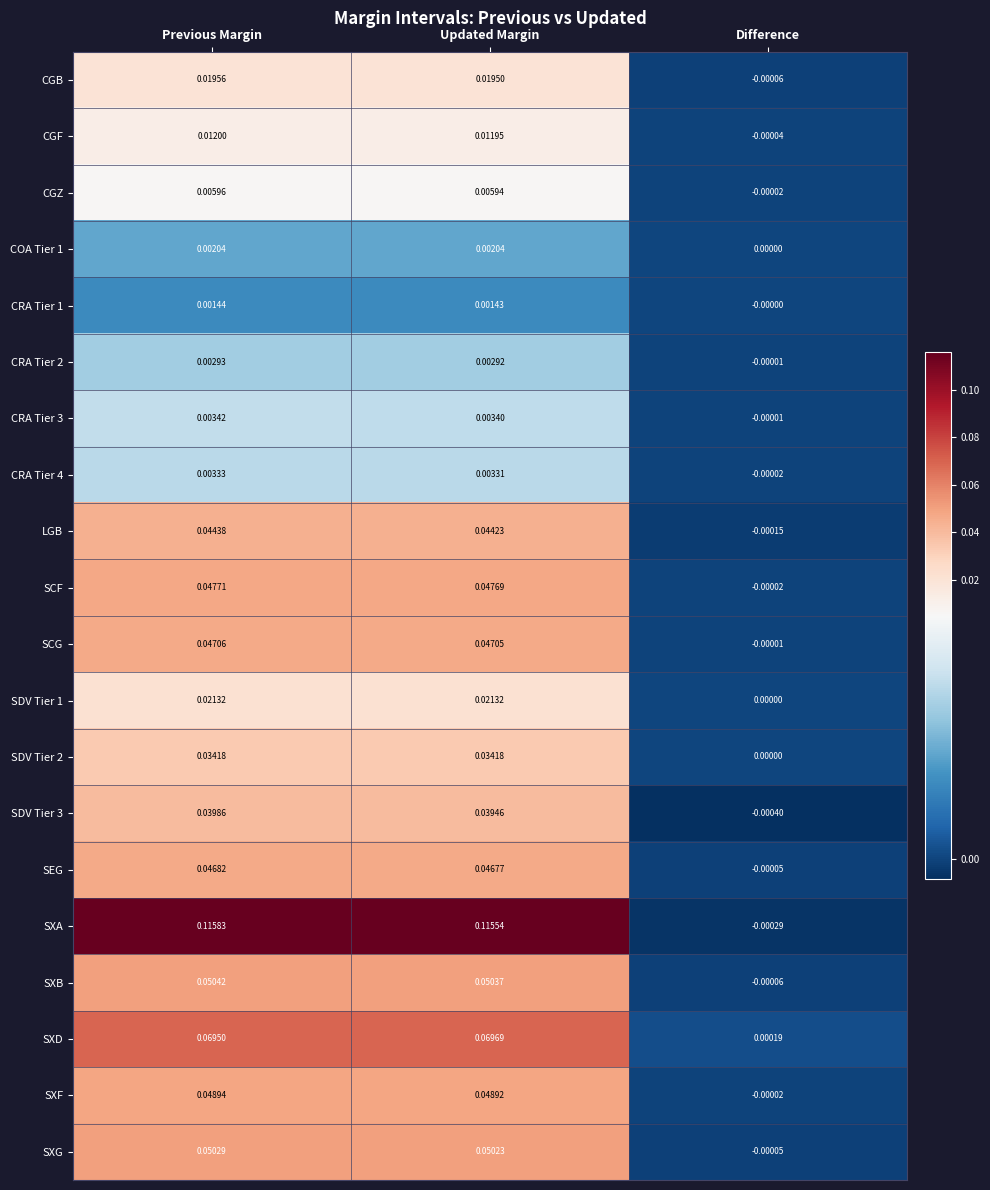

Count the number of data series in this chart.

20